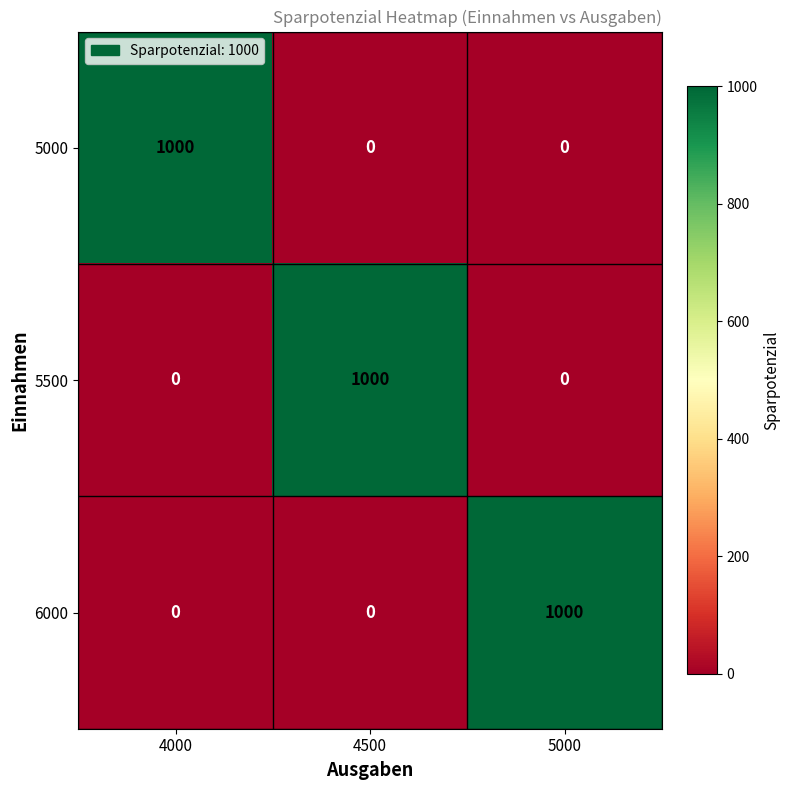

What is the difference between the maximum and minimum values in the 5500 series?

1000